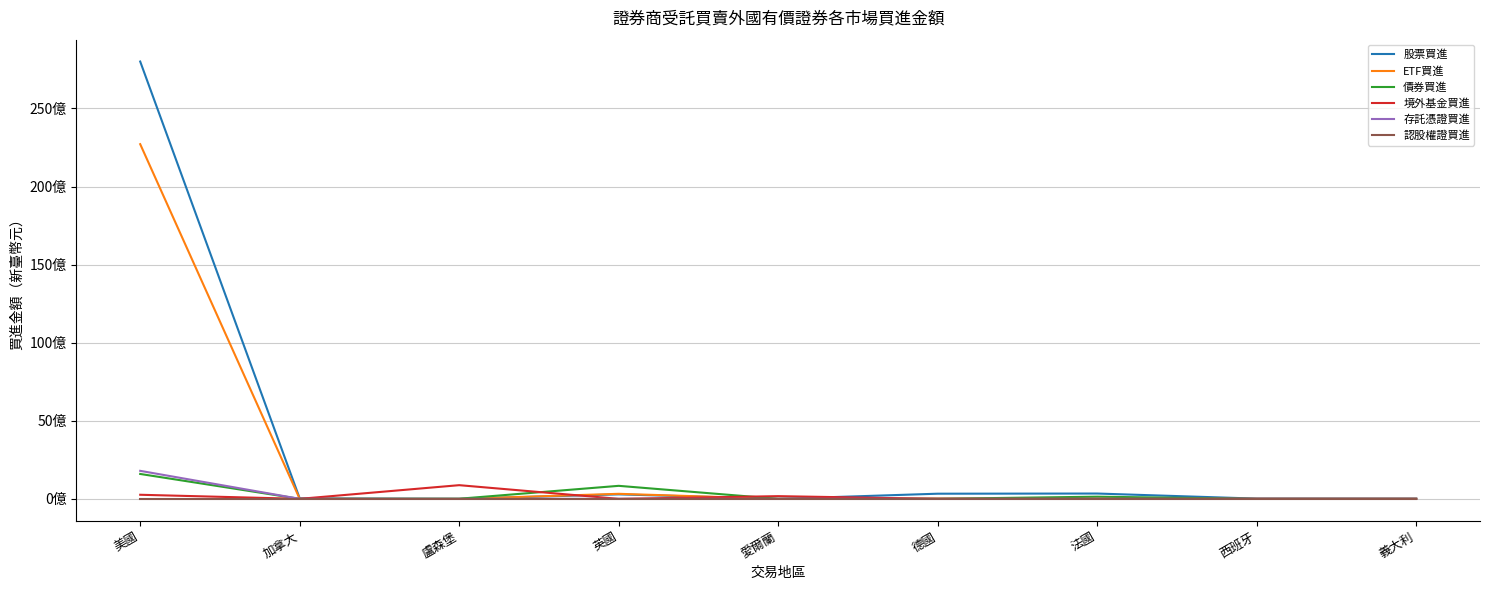

What are all the series names shown in the legend?

股票買進, ETF買進, 債券買進, 境外基金買進, 存託憑證買進, 認股權證買進